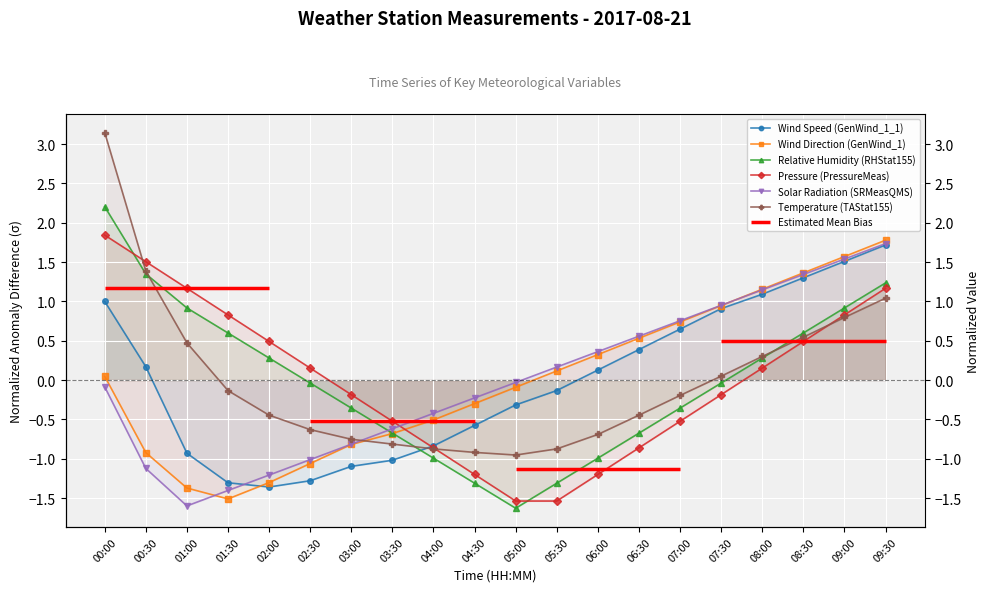

What are all the series names shown in the legend?

Wind Speed (GenWind_1_1), Wind Direction (GenWind_1), Relative Humidity (RHStat155), Pressure (PressureMeas), Solar Radiation (SRMeasQMS), Temperature (TAStat155)